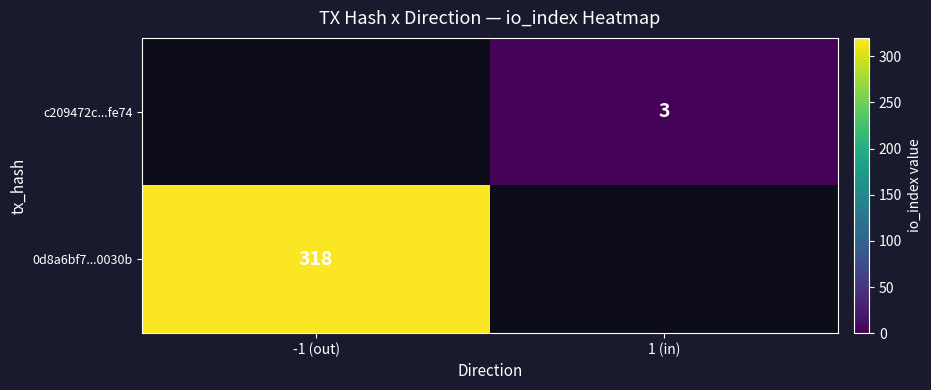

Is the value of 0d8a6bf7...0030b at -1 (out) greater than the value of c209472c...fe74 at 1 (in)?

Yes